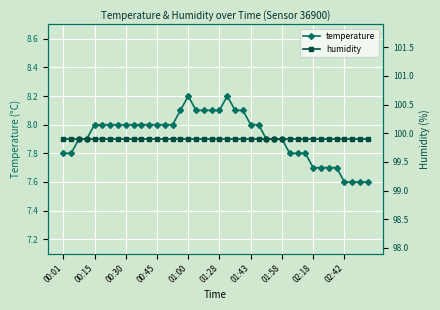

What is the minimum value for temperature?

7.6